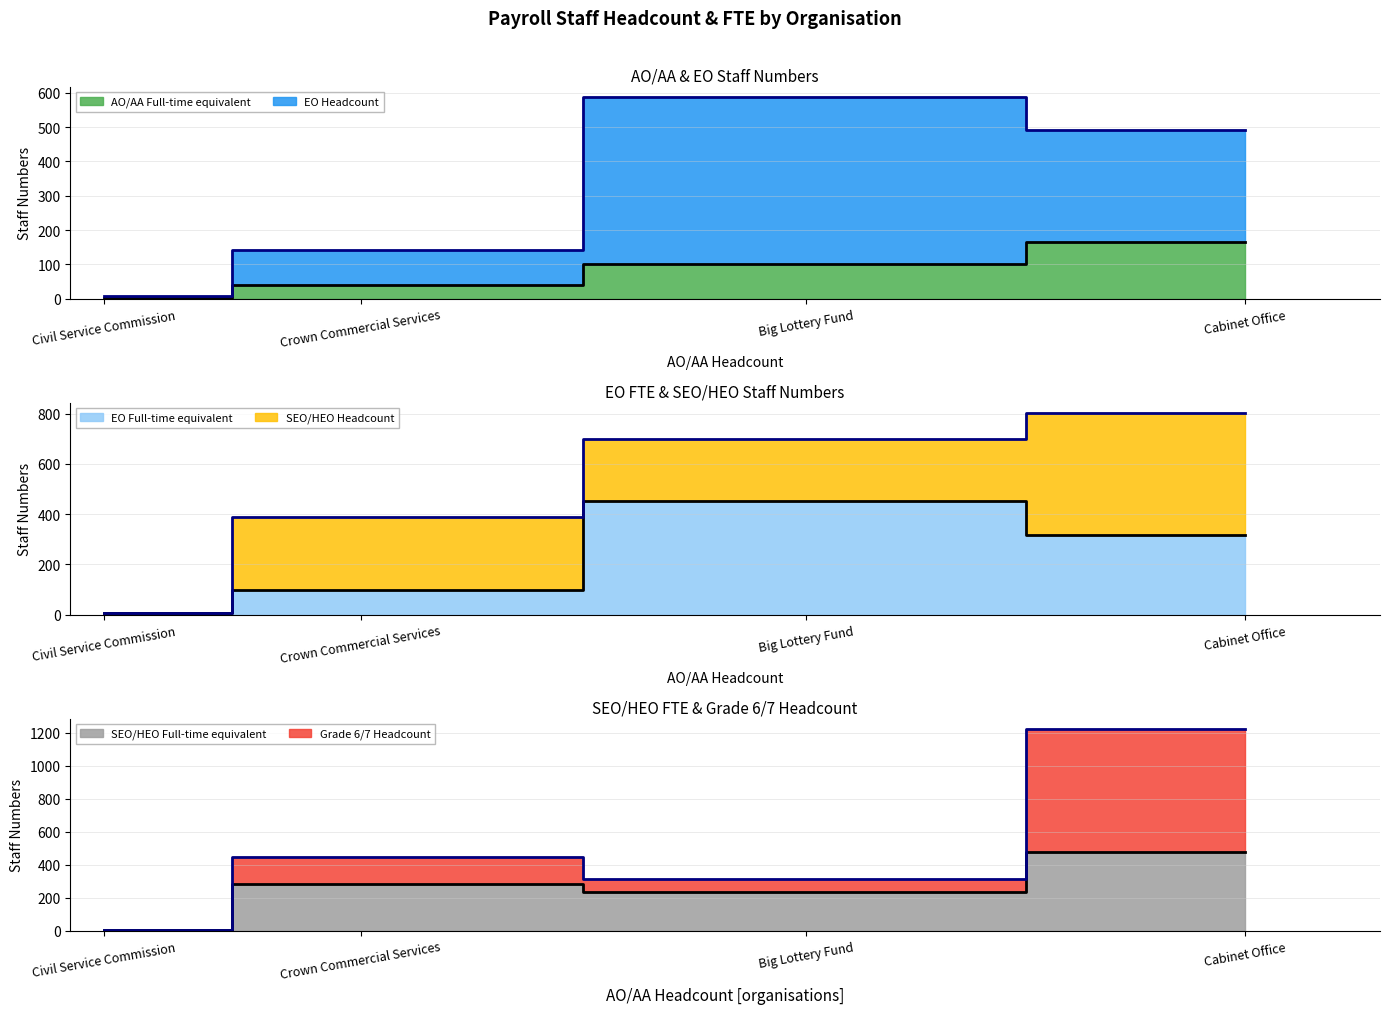

The SEO/HEO Full-time equivalent line series shows 233.0 at Big Lottery Fund. True or false?

True